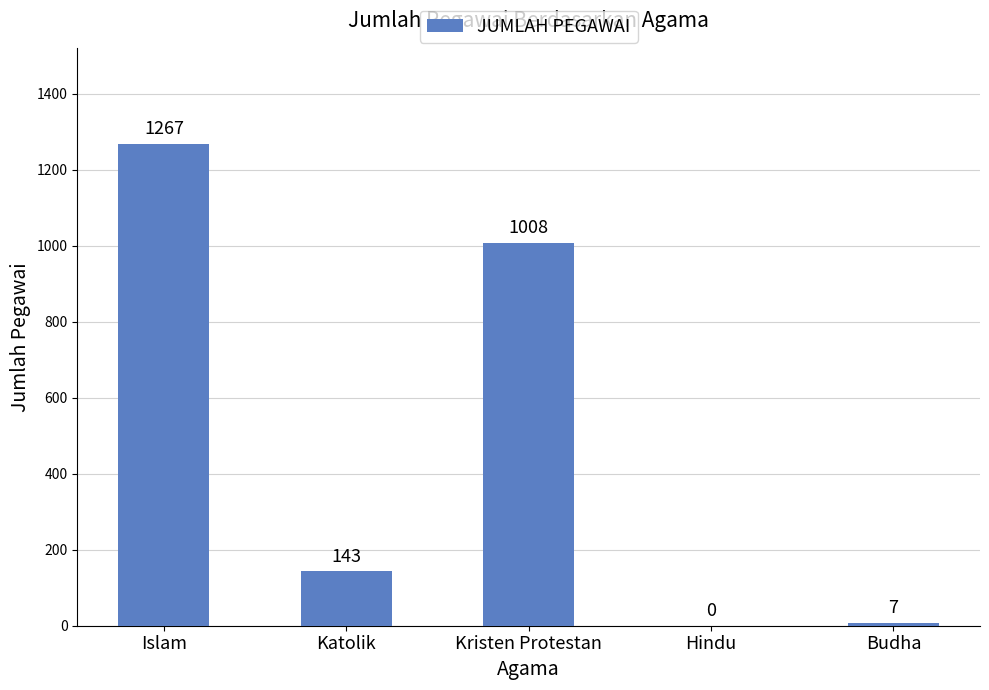

Are the bars grouped side by side (vs. stacked)?

No